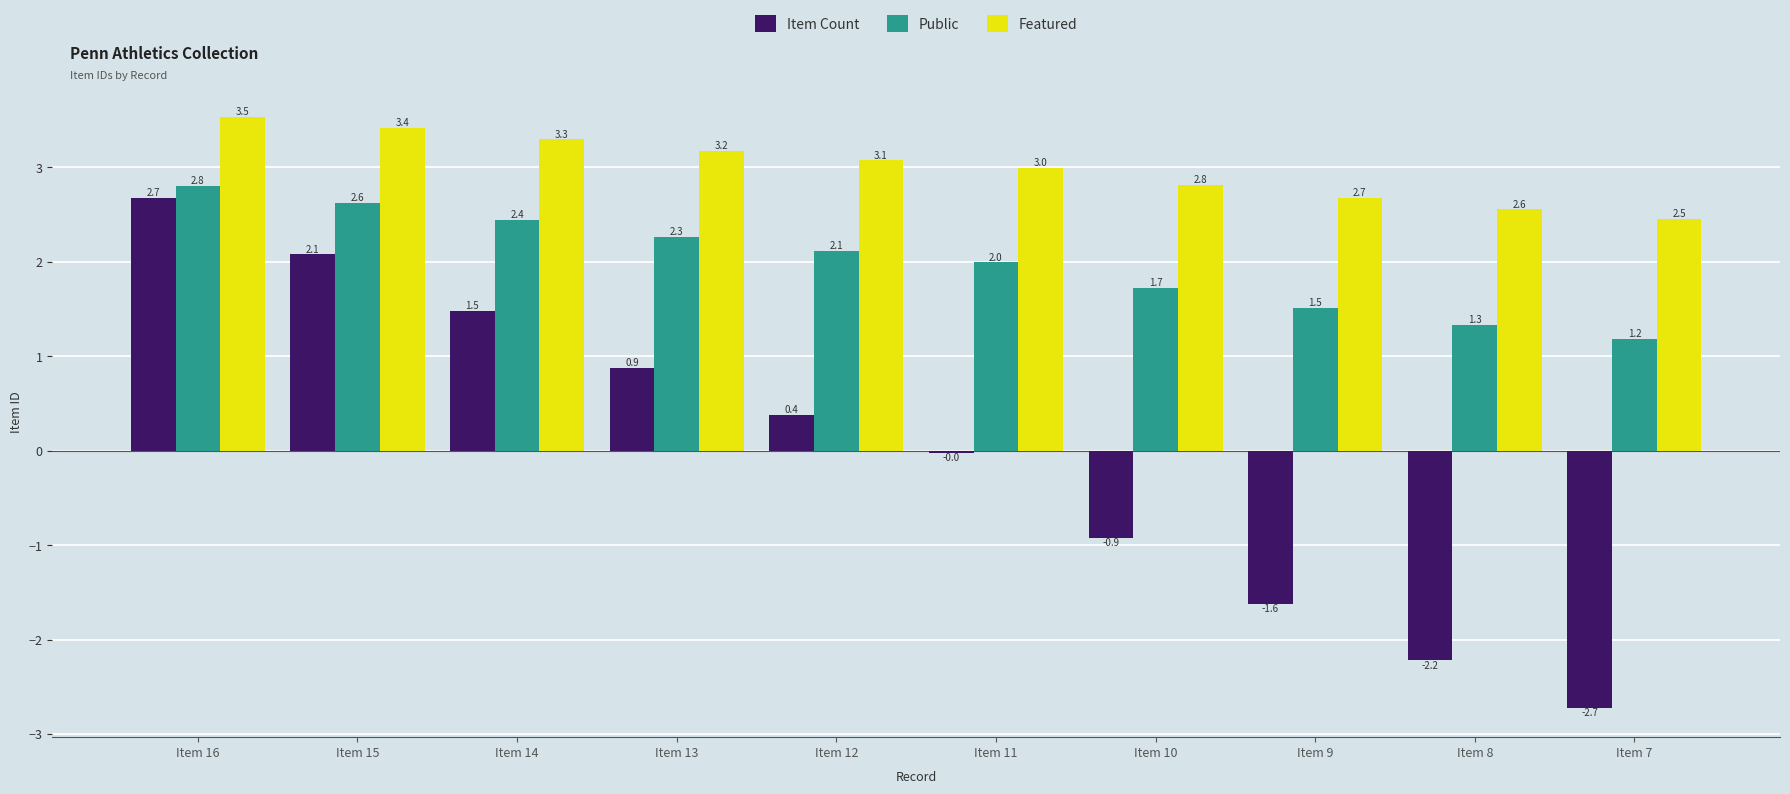

Where is Public nearest to the value 1?

Item 7